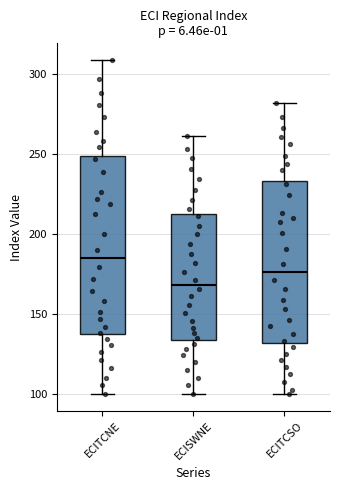

Which box's median line is the lowest?

ECISWNE